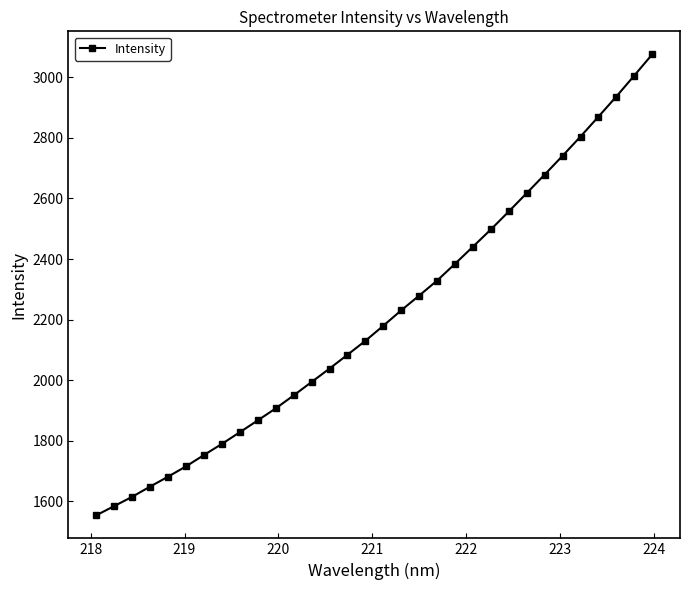

What is the value of the 32nd point from the left?

3075.7